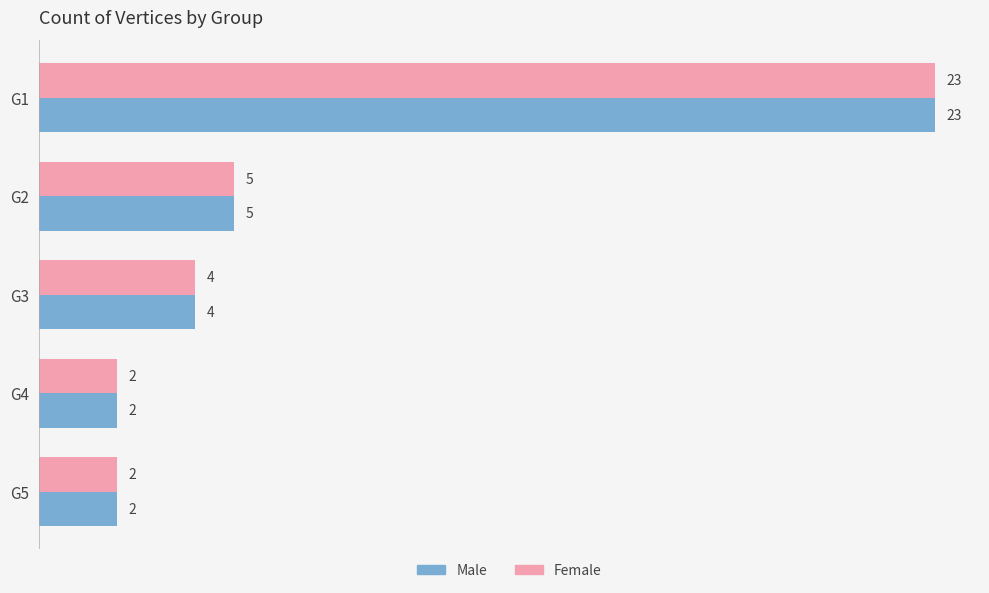

What is the sum of the Male values at G2 and G4?

7